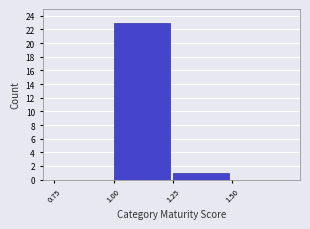

Reading left to right, list every bar in this chart as the range it spans on the x-axis followed by its height. The values are not printed on the chart, so give them approximately, as read against the axis.

0.75 to 1.00: 0
1.00 to 1.25: 23
1.25 to 1.50: 1
1.50 to 1.75: 0